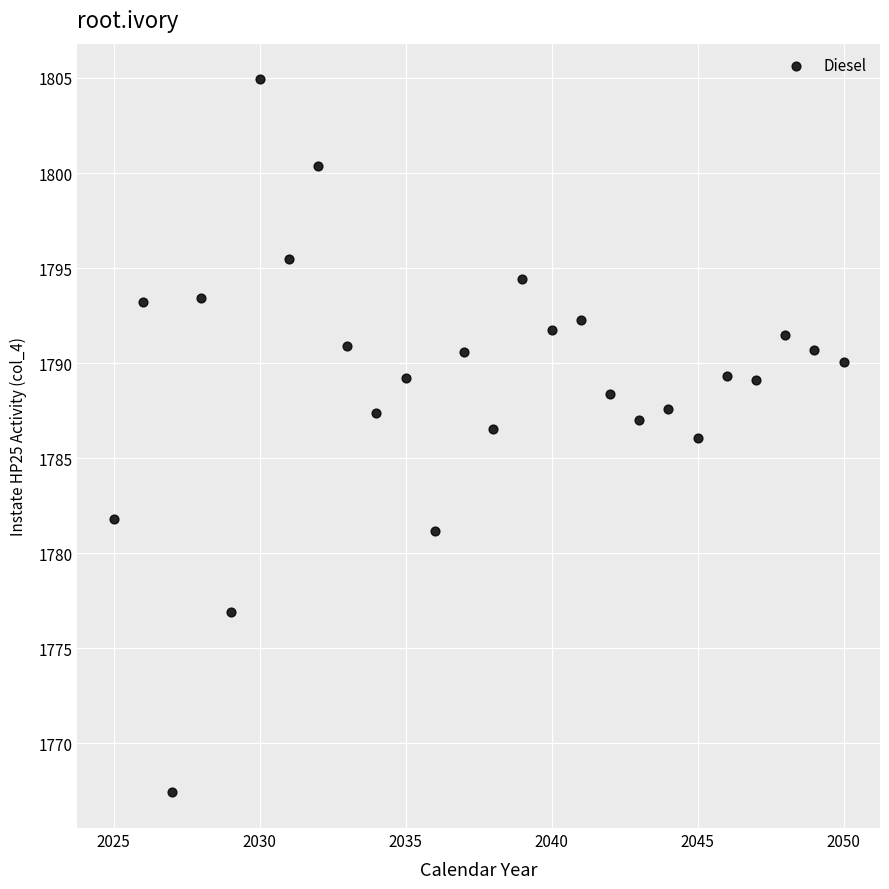

What is the range of Y values (max minus min)?

37.5